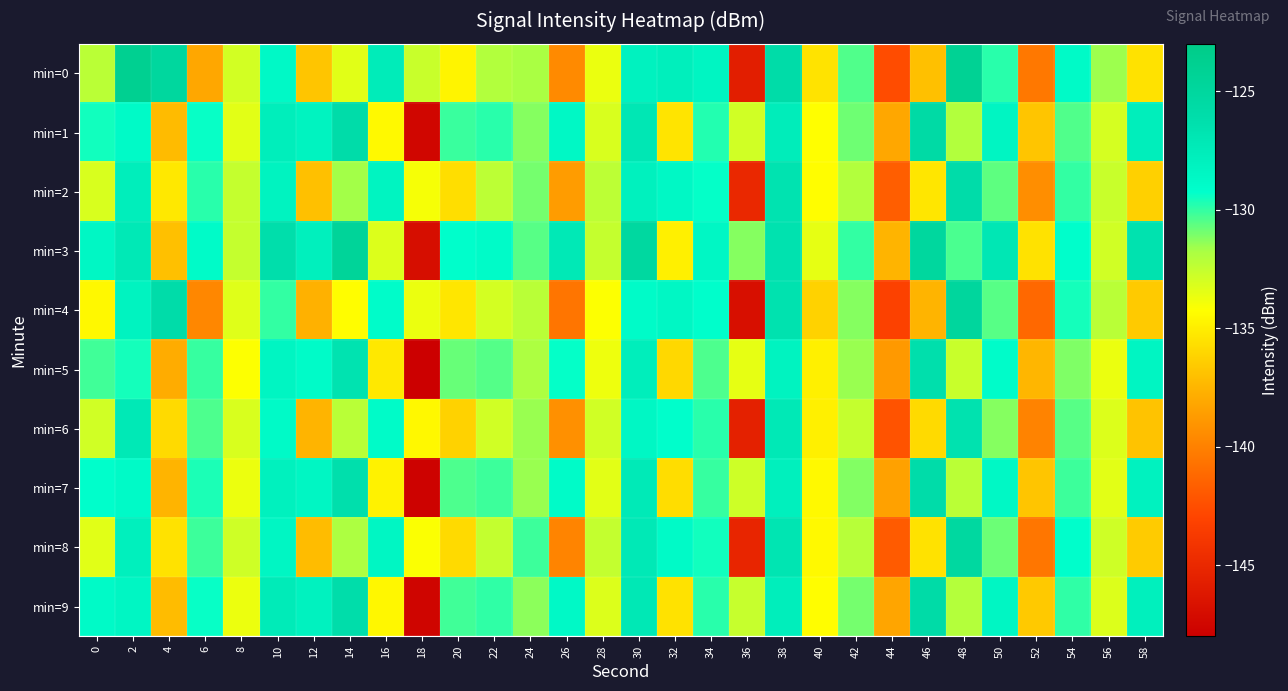

Which category has the highest value across all series?

2